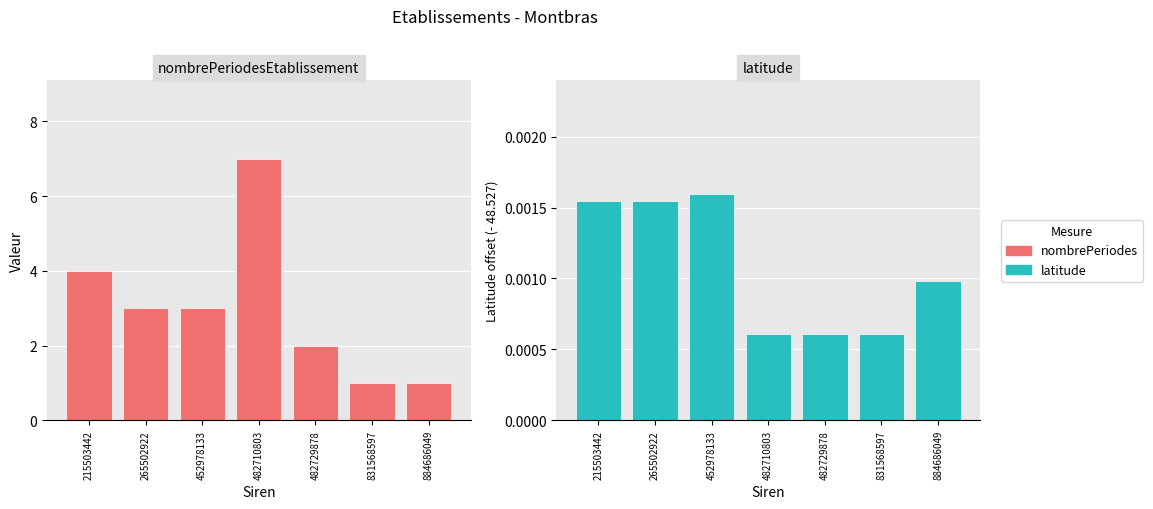

At which label is nombrePeriodes closest to 4?

215503442